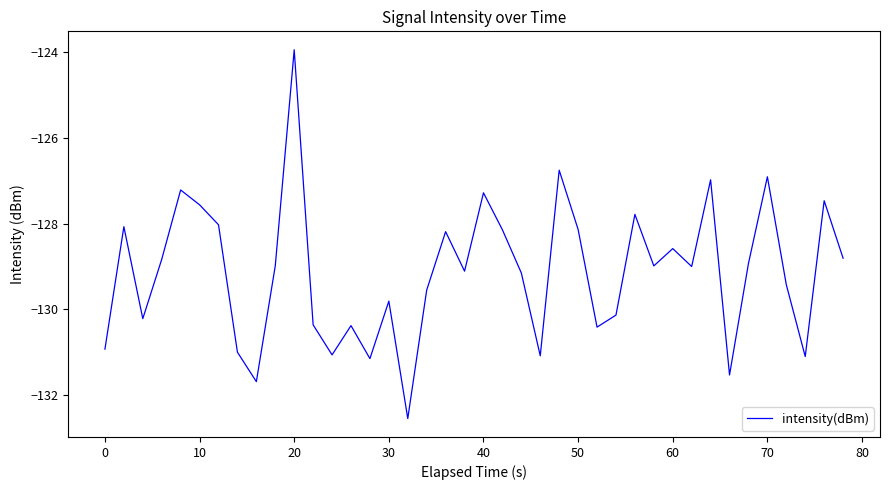

What is the smallest value displayed?

-132.5